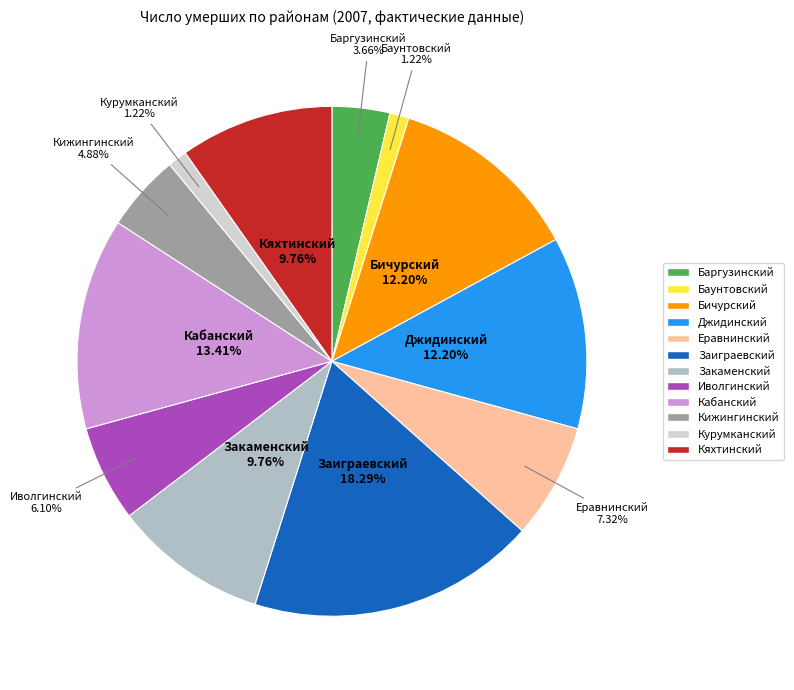

True or false: Заиграевский accounts for 18% of the total.

True